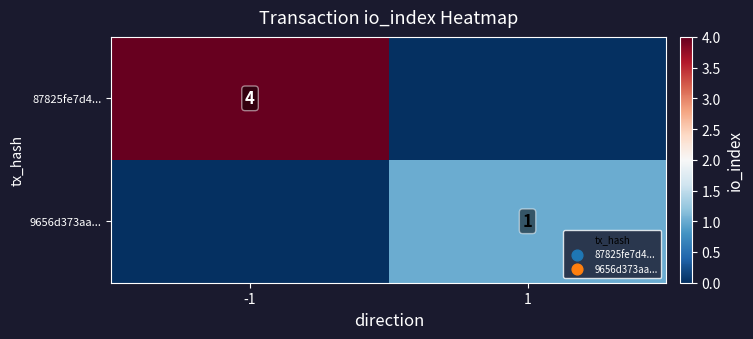

At which category is the sum across all series the highest?

-1